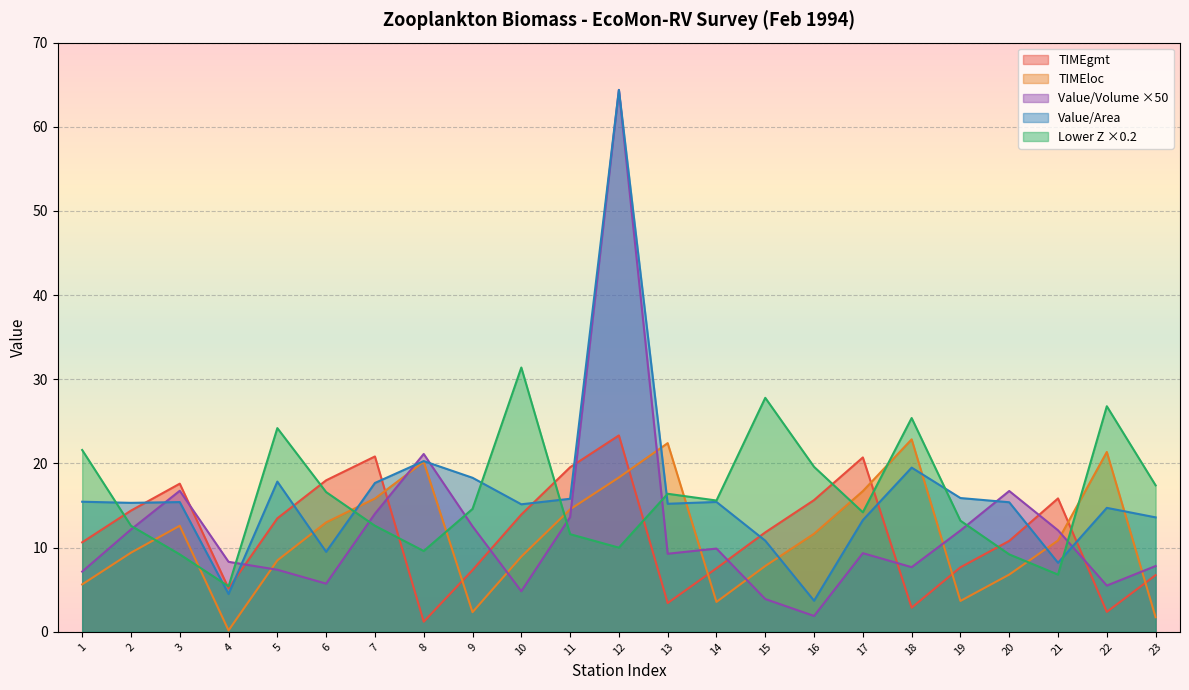

At how many categories does at least one series exceed 2?

23